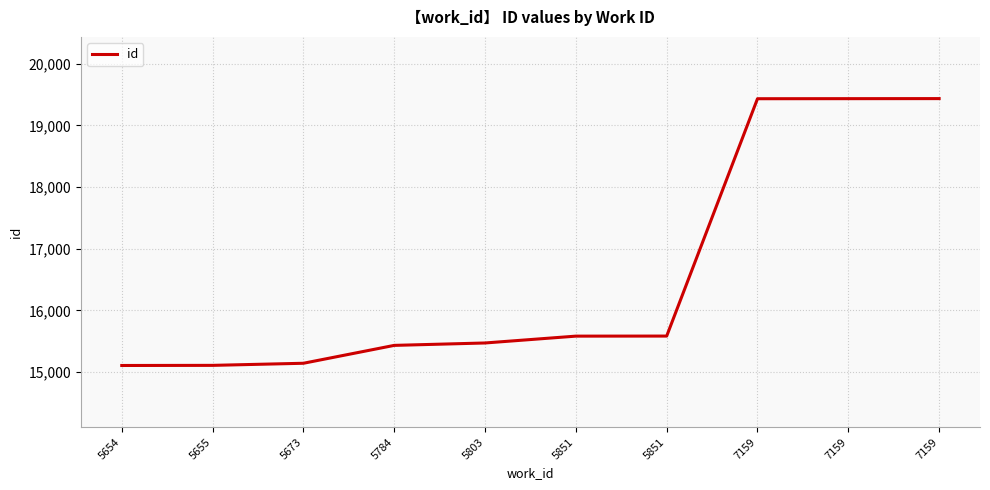

Is it true that the value at 5851 is 15582?

True